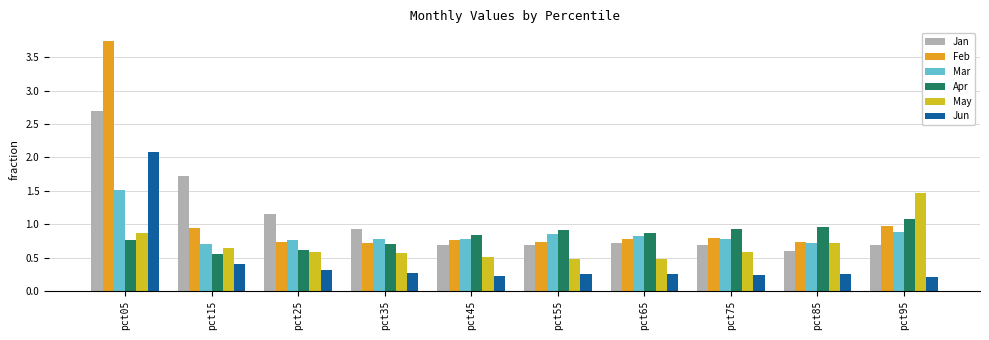

What is the maximum value for Jan?

2.7